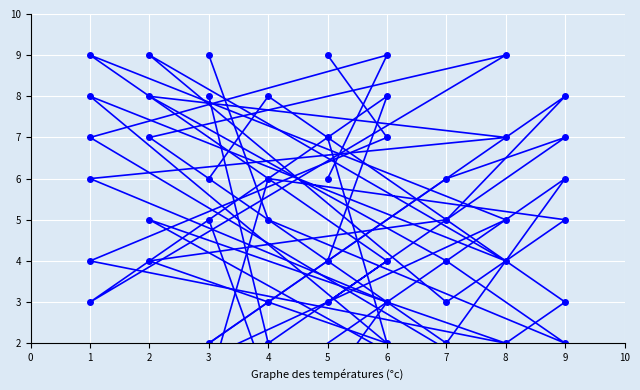

How many series are shown in this chart?

6